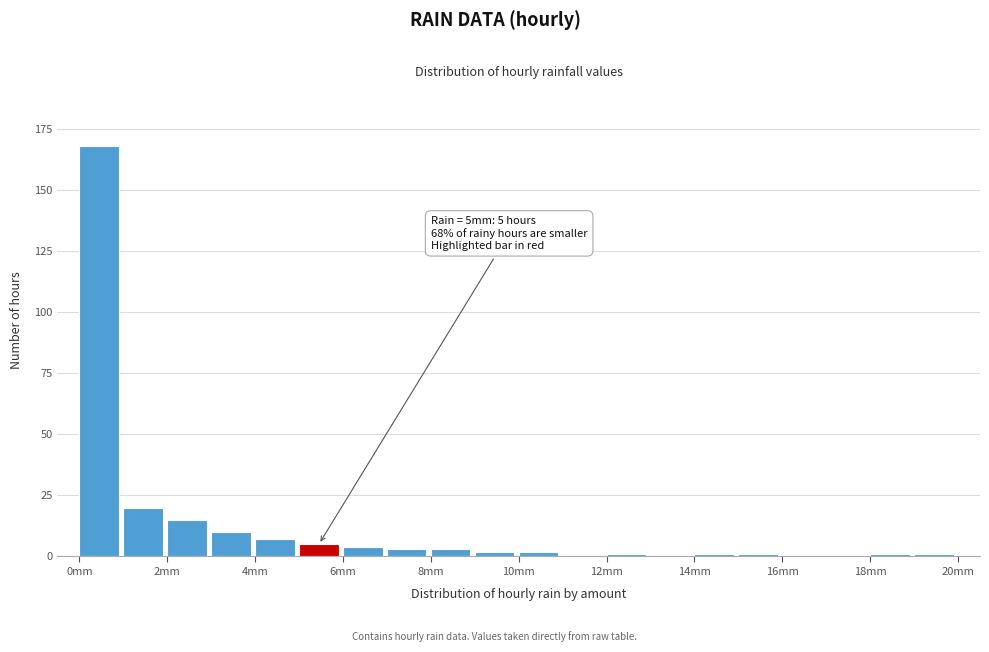

Which range on the x-axis has the tallest bar?

0 to 1